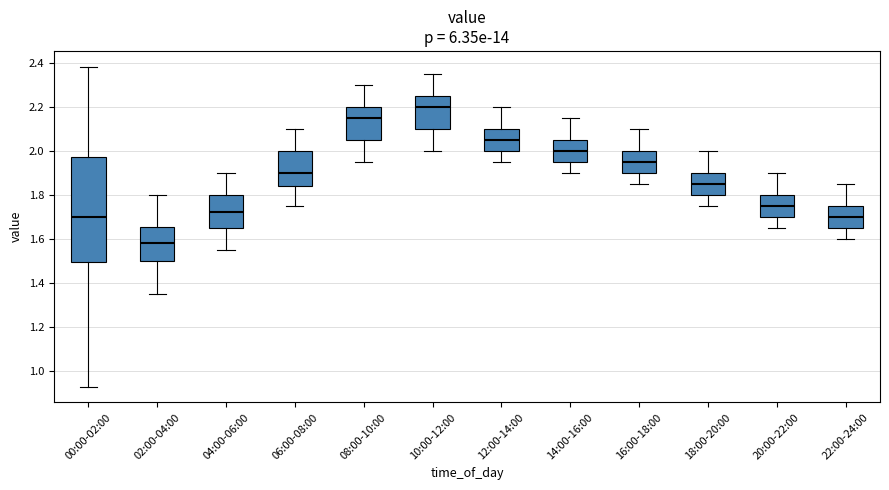

Reading left to right, transcribe this box plot: for each box, give where its median line is, the range the box spans, and where its two whiskers end, as read against the y-axis. The values are not printed on the chart, so give them approximately, as read against the axis.

00:00-02:00: median 1.70, box 1.50 to 1.98, whiskers 0.94 to 2.38
02:00-04:00: median 1.58, box 1.50 to 1.66, whiskers 1.36 to 1.80
04:00-06:00: median 1.72, box 1.66 to 1.80, whiskers 1.56 to 1.90
06:00-08:00: median 1.90, box 1.84 to 2.00, whiskers 1.76 to 2.10
08:00-10:00: median 2.16, box 2.06 to 2.20, whiskers 1.96 to 2.30
10:00-12:00: median 2.20, box 2.10 to 2.26, whiskers 2.00 to 2.36
12:00-14:00: median 2.06, box 2.00 to 2.10, whiskers 1.96 to 2.20
14:00-16:00: median 2.00, box 1.96 to 2.06, whiskers 1.90 to 2.16
16:00-18:00: median 1.96, box 1.90 to 2.00, whiskers 1.86 to 2.10
18:00-20:00: median 1.86, box 1.80 to 1.90, whiskers 1.76 to 2.00
20:00-22:00: median 1.76, box 1.70 to 1.80, whiskers 1.66 to 1.90
22:00-24:00: median 1.70, box 1.66 to 1.76, whiskers 1.60 to 1.86